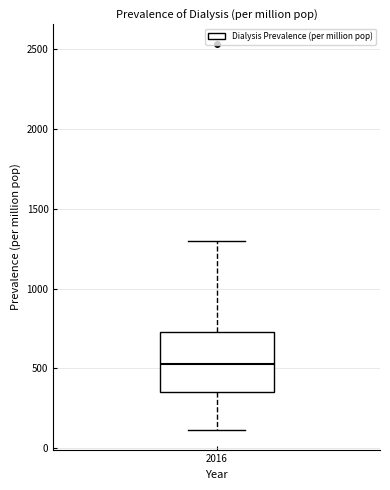

Transcribe this box plot: give where the median line is, the range the box spans, and where the two whiskers end, as read against the y-axis. The values are not printed on the chart, so give them approximately, as read against the axis.

median 550, box 350 to 750, whiskers 100 to 1300